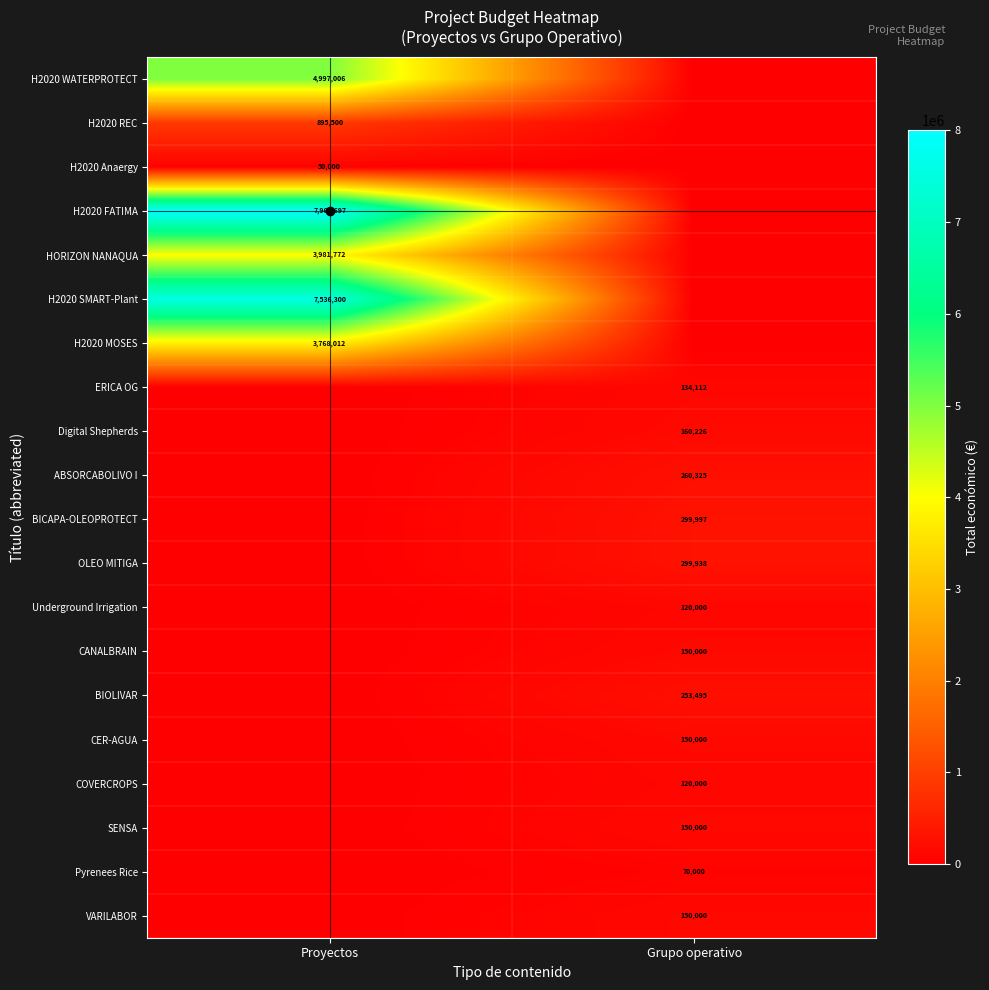

Is it true that SENSA equals 213069 at Grupo operativo?

False